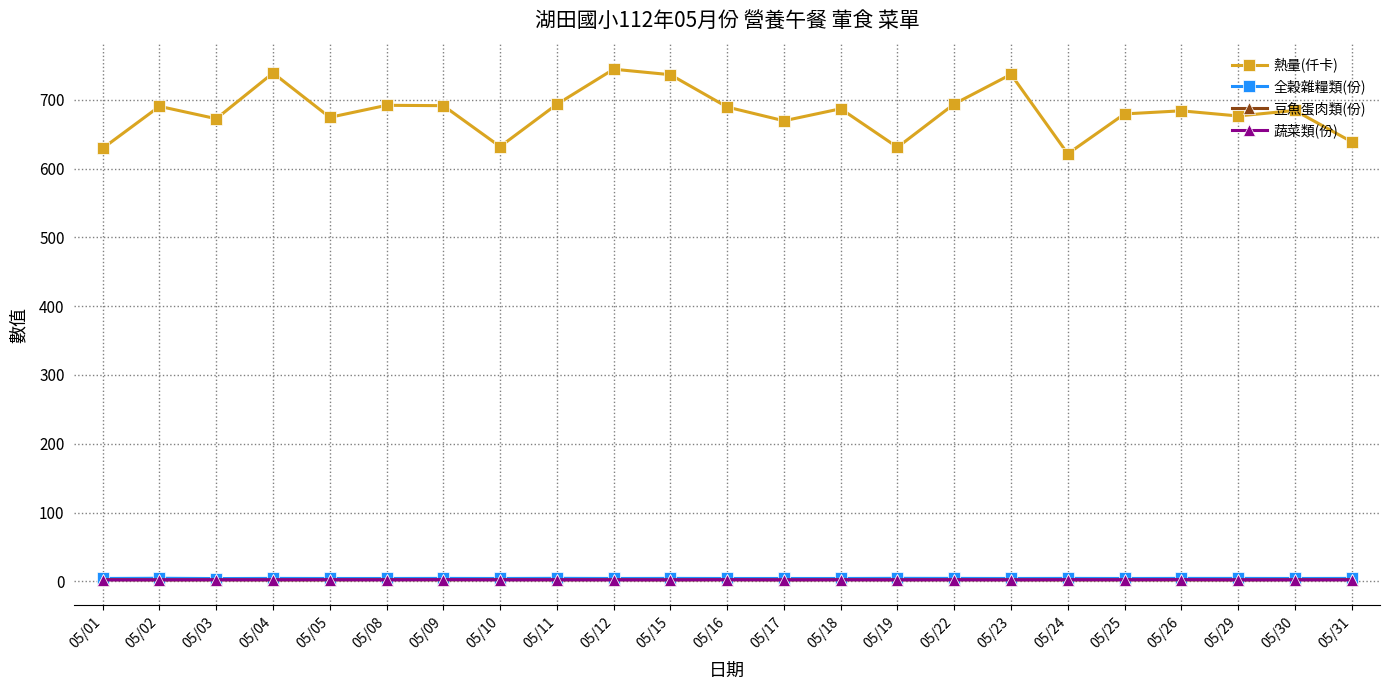

Which series has the largest total across all categories?

熱量(仟卡)